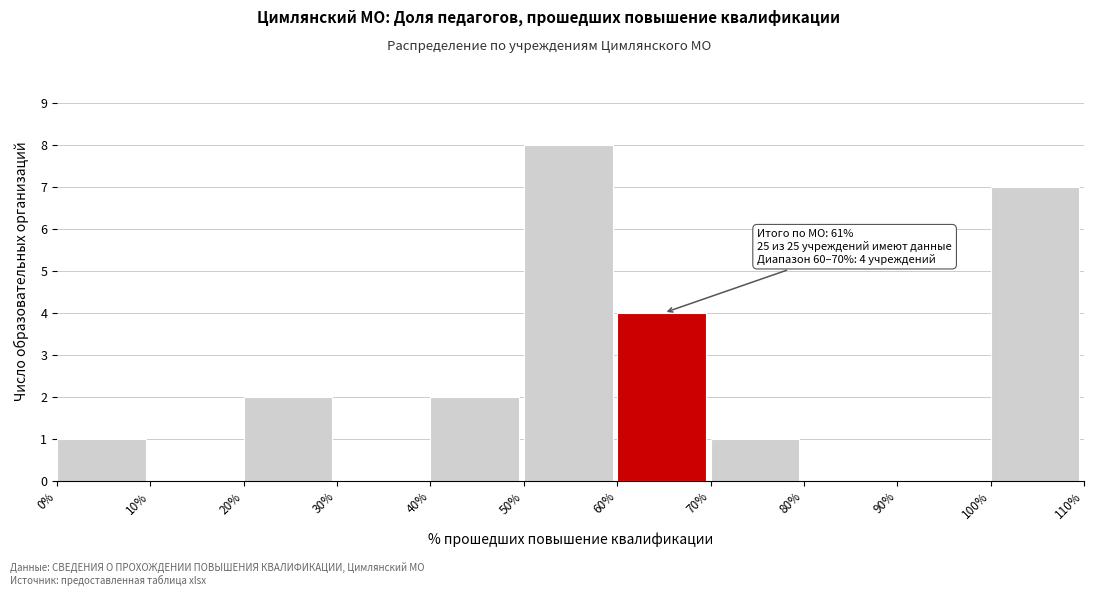

Over which range of the x-axis is the bar tallest?

50% to 60%